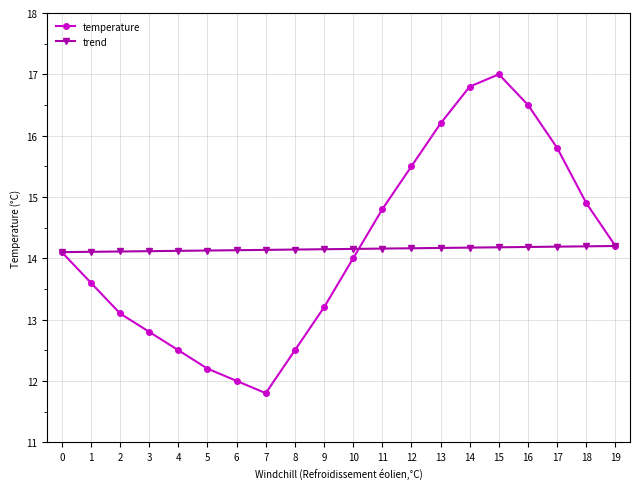

What is the value of the temperature point at the 3rd from the left?

13.1